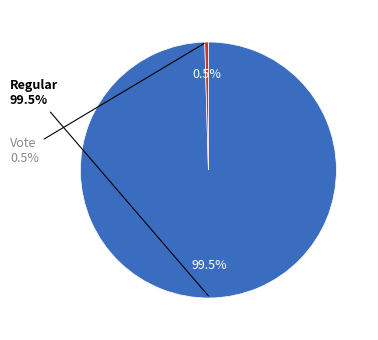

What portion of the pie excludes Vote?

99.5%